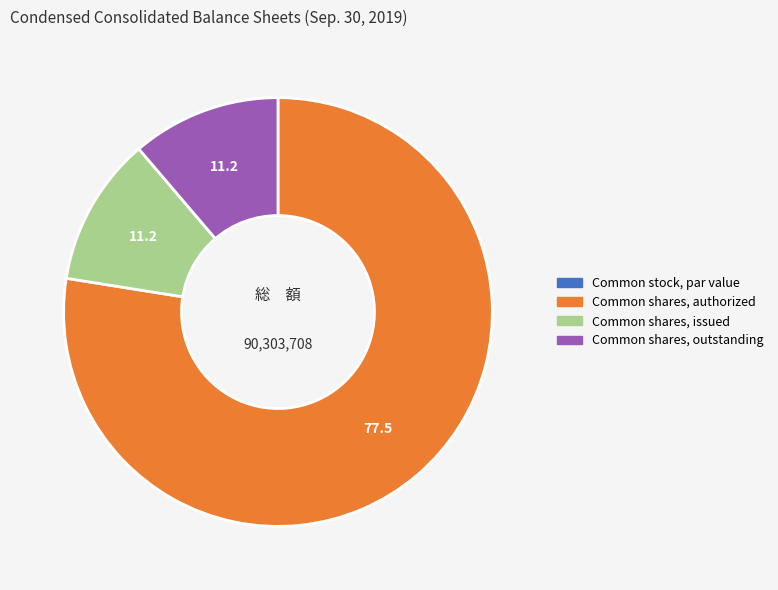

Approximately how many times larger is the value at Common shares, authorized compared to Common shares, issued?

6.9